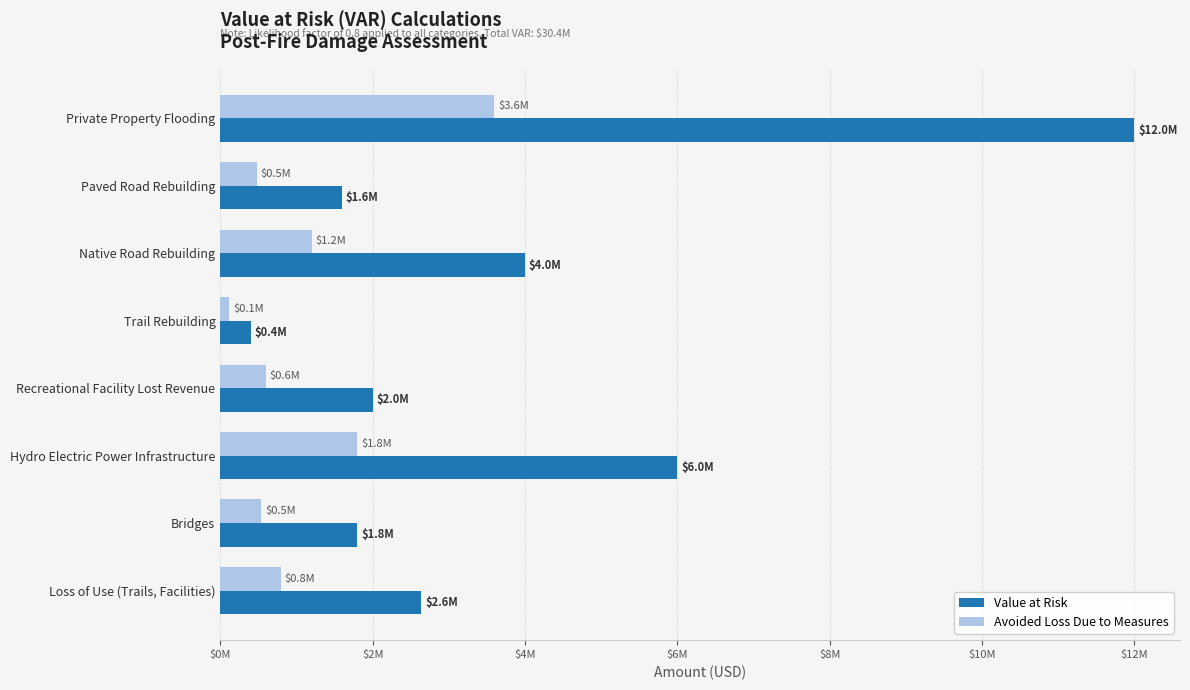

What are all the series names shown in the legend?

Value at Risk, Avoided Loss Due to Measures